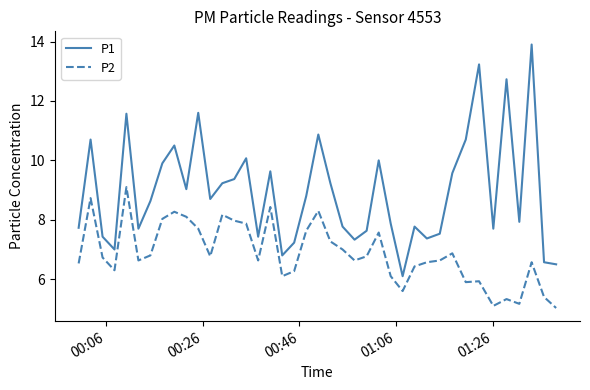

Which series has the largest total across all categories?

P1